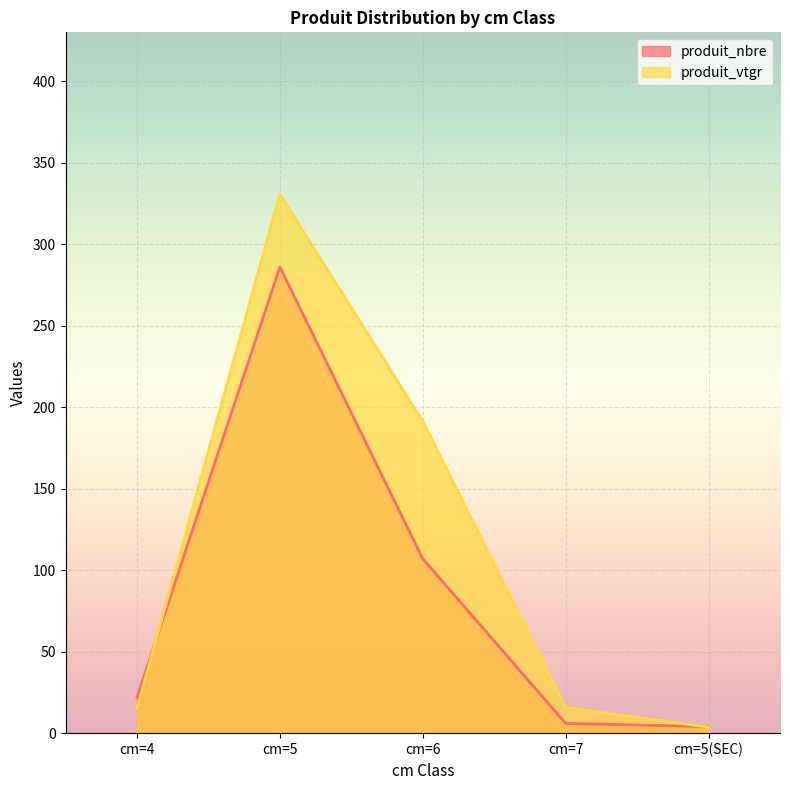

In produit_nbre, how many points are higher than both neighbors (excluding endpoints)?

1